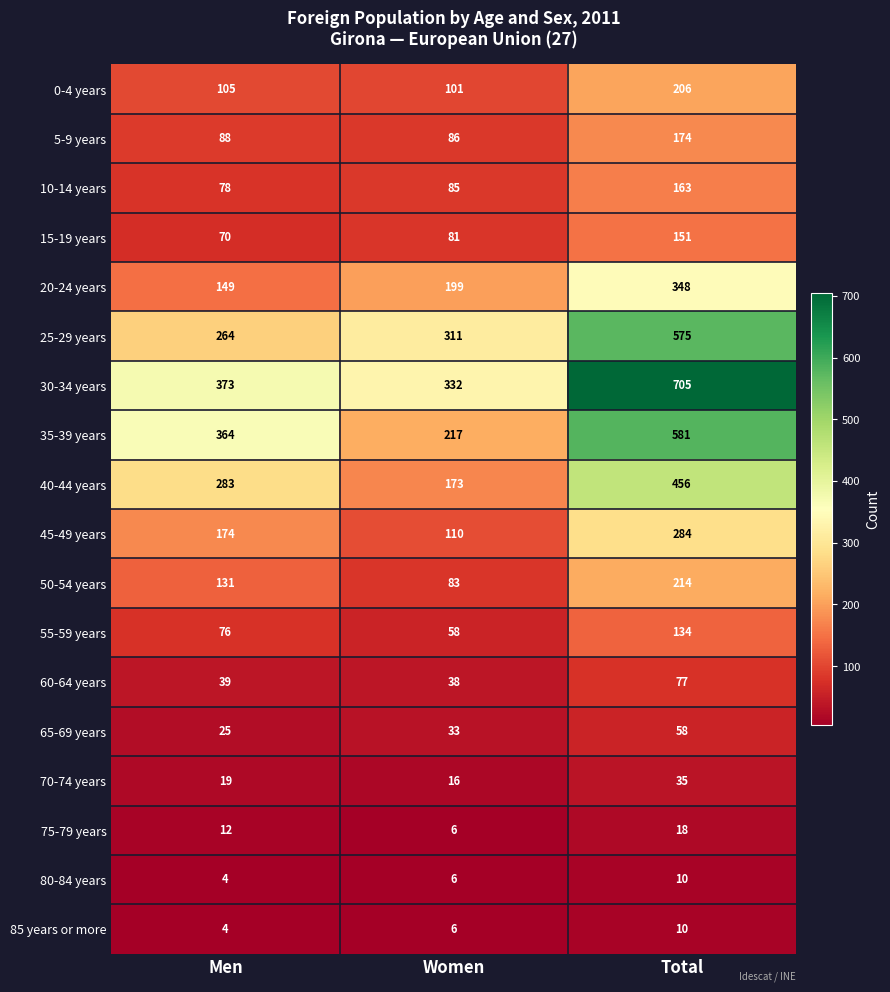

At how many categories does at least one series exceed 92?

3